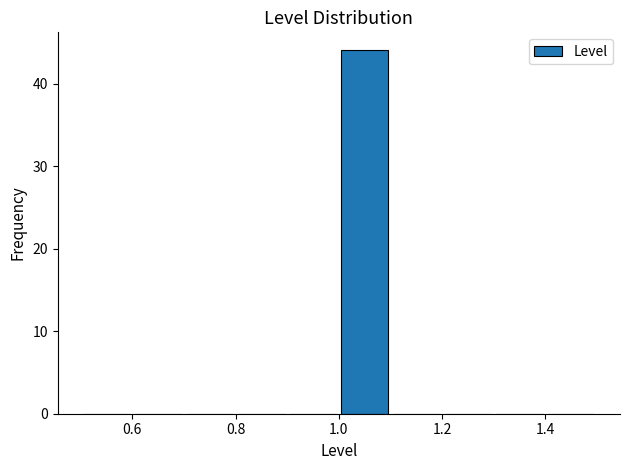

Reading left to right, transcribe this chart: for each bar, give the range it covers on the x-axis and its height. The values are not printed on the chart, so give them approximately, as read against the axis.

0.5 to 0.6: 0
0.6 to 0.7: 0
0.7 to 0.8: 0
0.8 to 0.9: 0
0.9 to 1.0: 0
1.0 to 1.1: 44
1.1 to 1.2: 0
1.2 to 1.3: 0
1.3 to 1.4: 0
1.4 to 1.5: 0